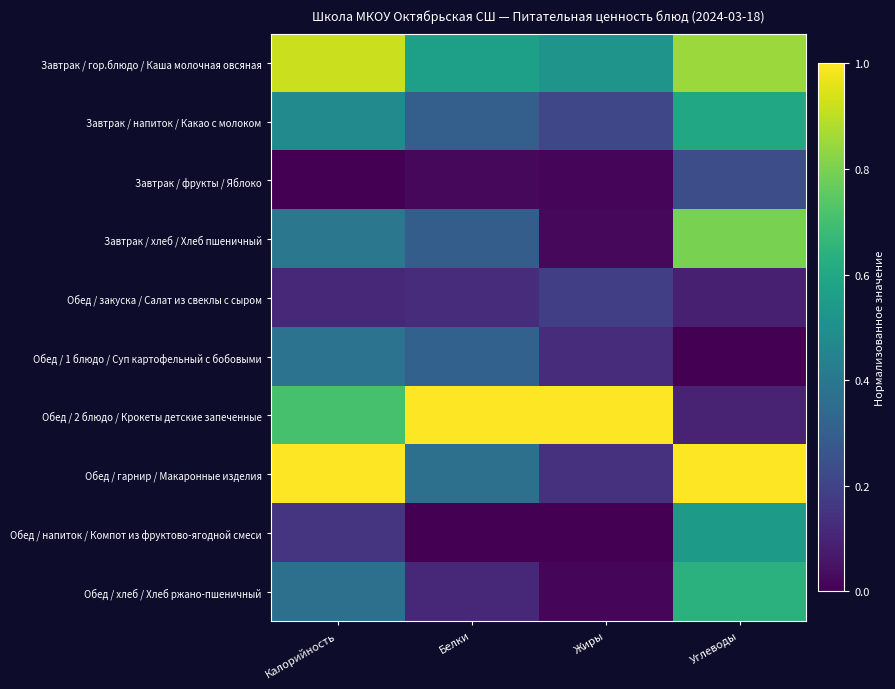

Which series has the largest range (max minus min)?

Обед / 2 блюдо / Крокеты детские запеченные